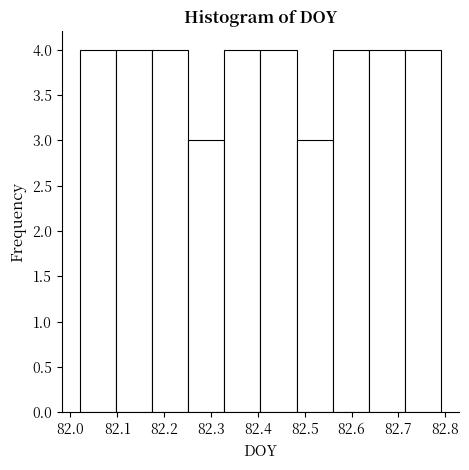

How tall is the bar that spans 82.56 to 82.64 on the x-axis? Neither the bar edges nor the heights are printed on the chart, so give them approximately, as read against the axes.

4